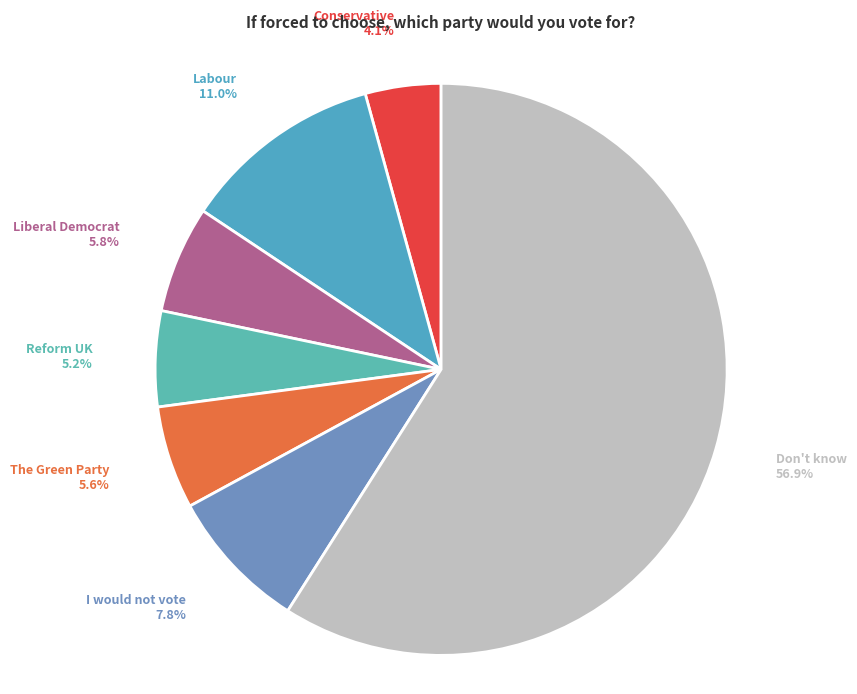

Which category has the biggest portion of the pie?

Don't know